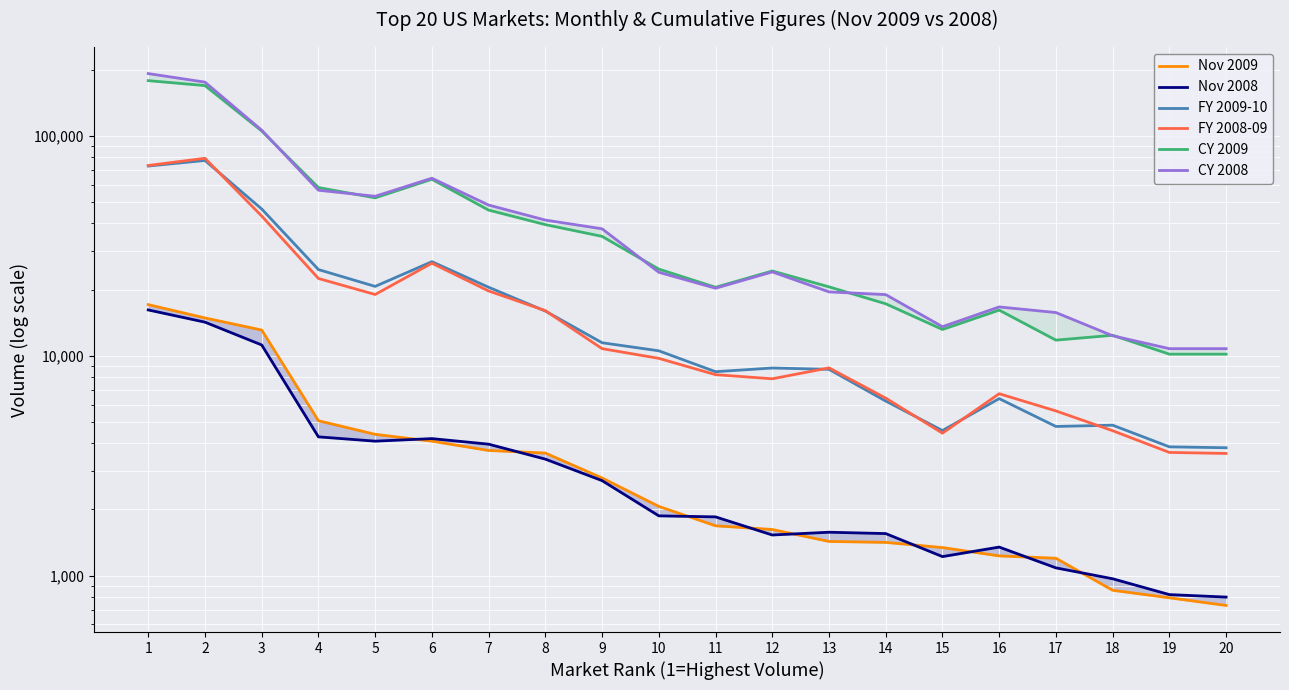

How many data points in CY 2009 are above 24807?

9